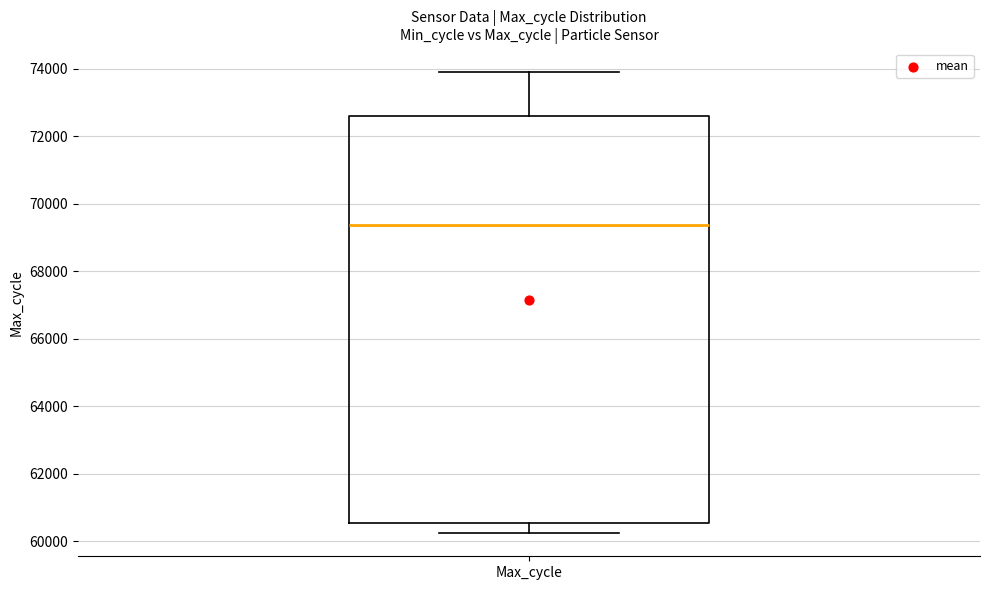

Read this box plot against the y-axis: the position of the median line, the range covered by the box, and the ends of both whiskers. The values are not printed on the chart, so give them approximately, as read against the axis.

median 69400, box 60600 to 72600, whiskers 60200 to 74000